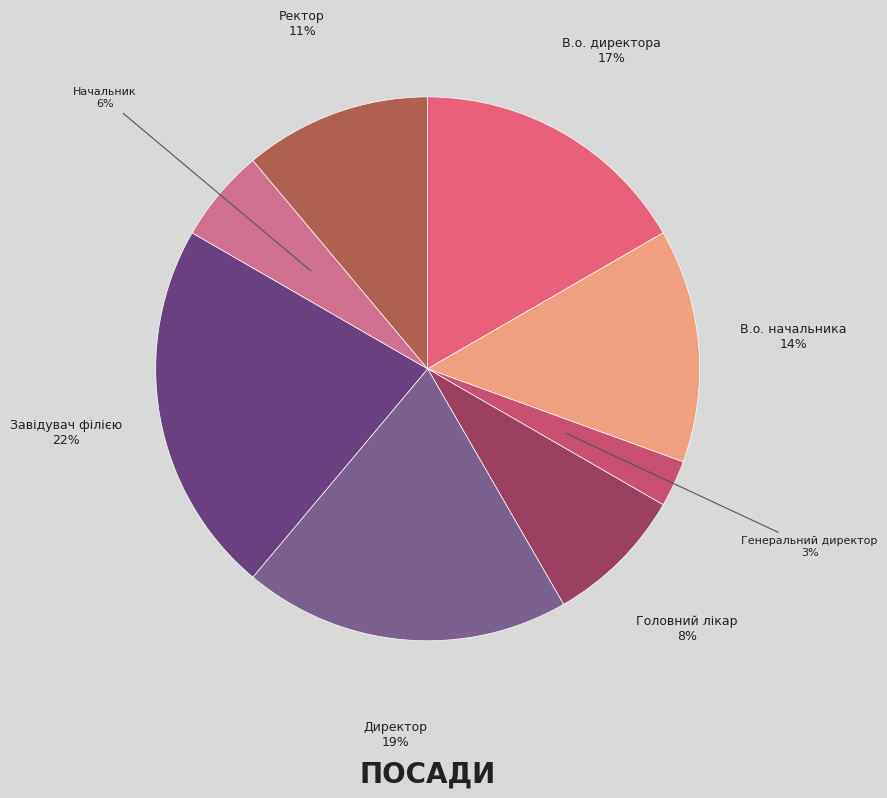

How many segments does this pie chart have?

8